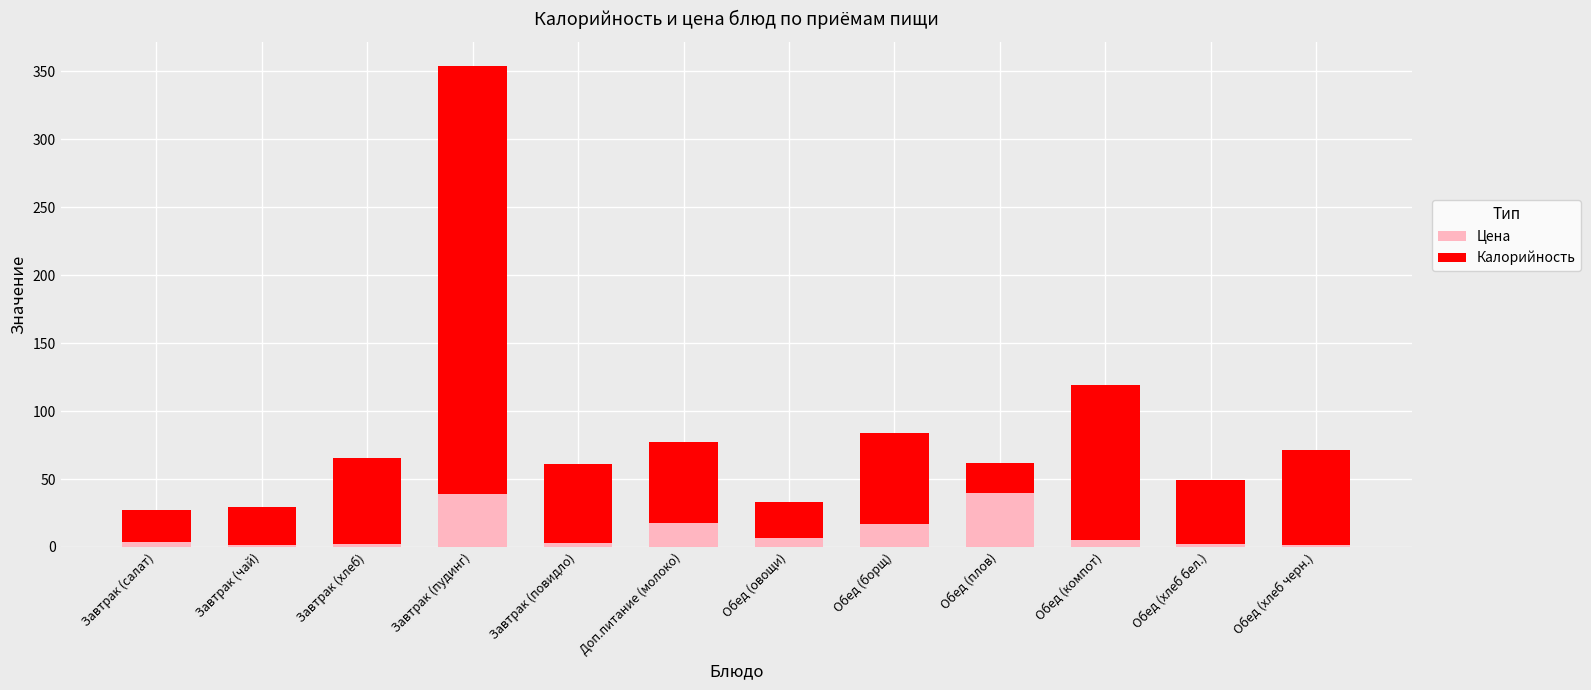

Read the Цена value at Завтрак (пудинг).

39.0